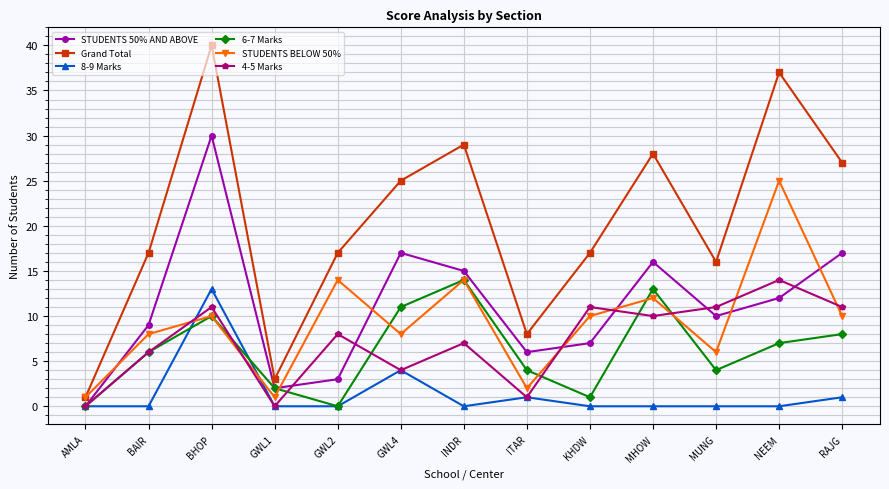

What is the difference between the maximum and minimum values in the 8-9 Marks series?

13